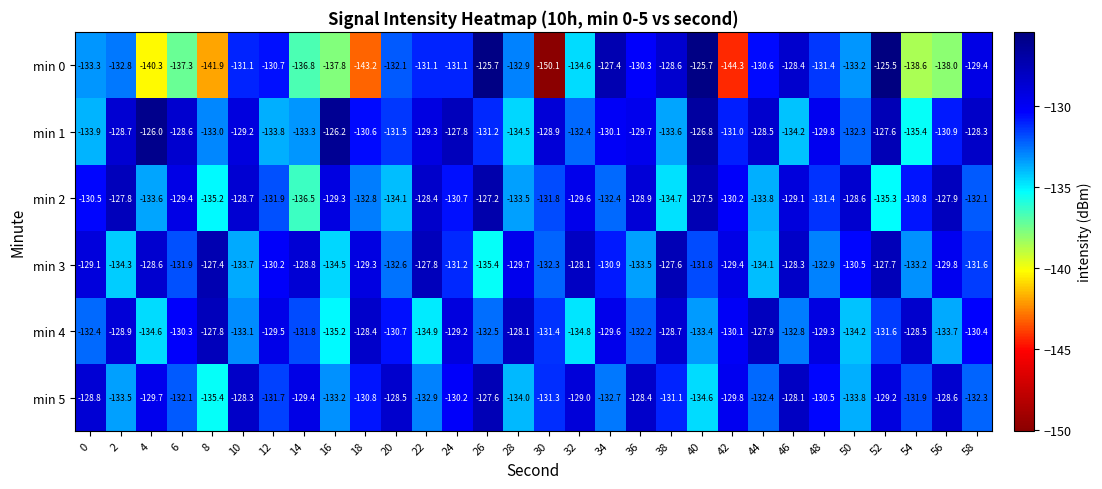

What is the difference between the min 1 values at 24 and 18?

2.8